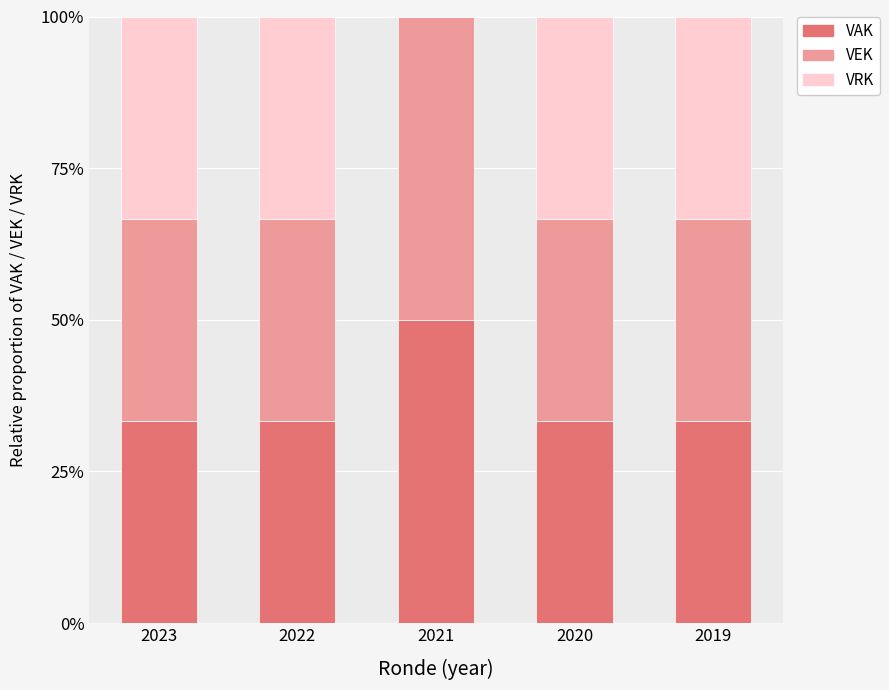

What are all the series names shown in the legend?

VAK, VEK, VRK